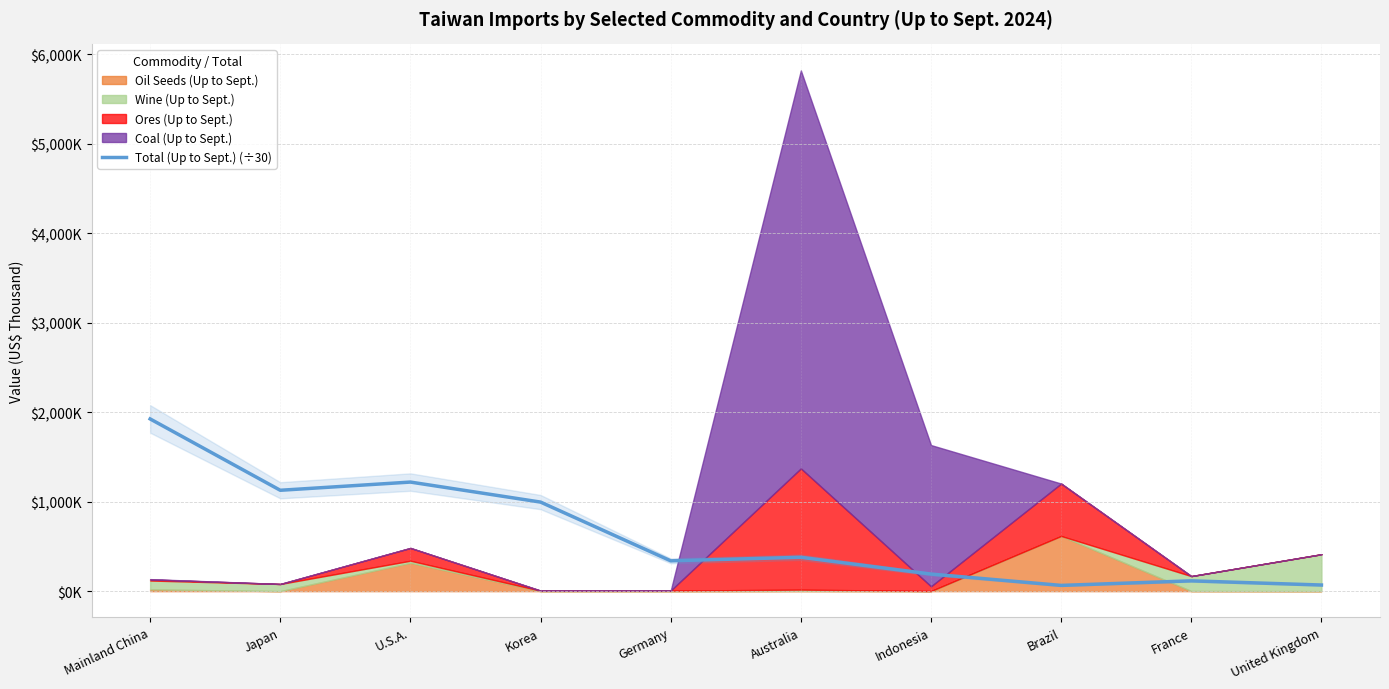

What position from the left is Brazil?

8